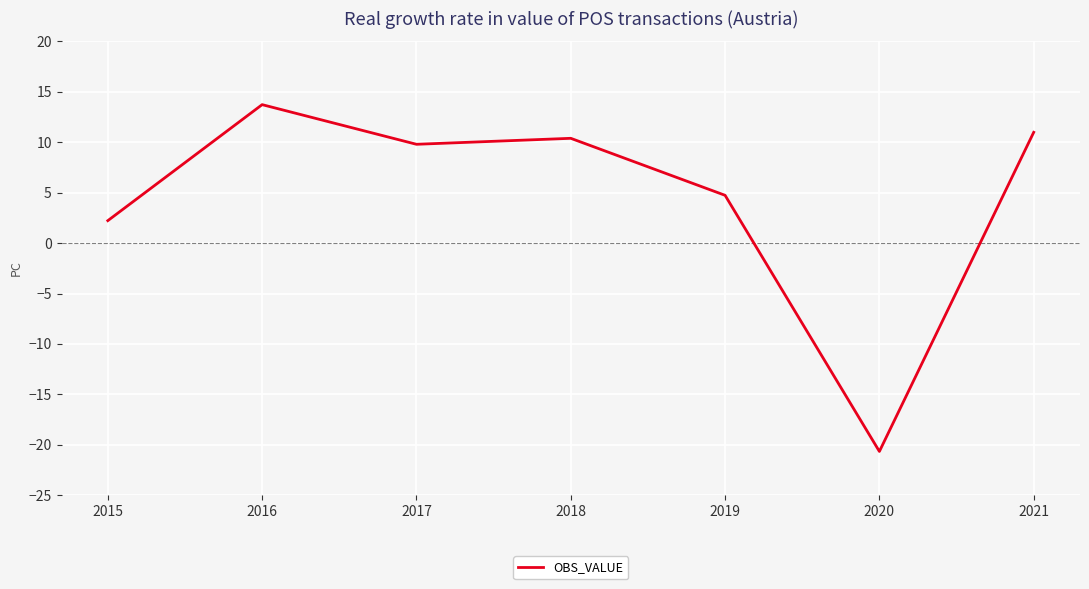

What is the sum of all values?

31.2